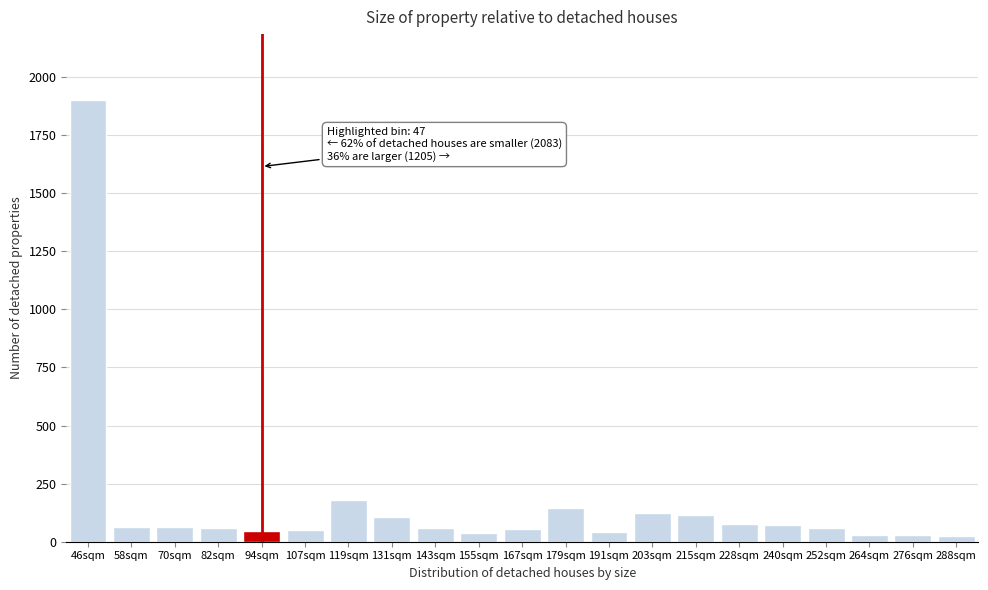

What is the label of the 9th bar from the left?

143sqm